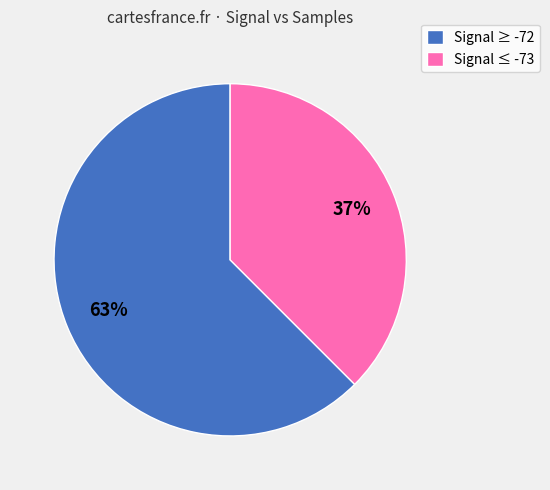

Is there any slice that represents more than half of the pie?

Yes